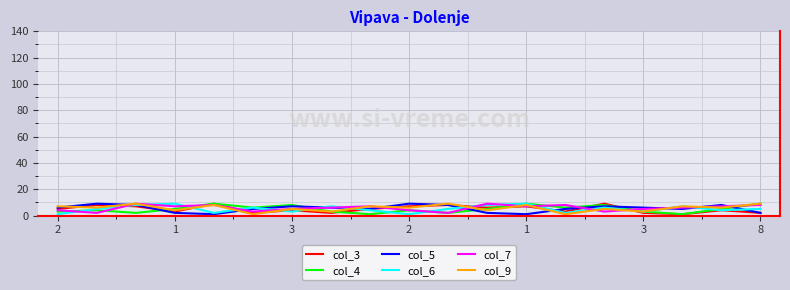

True or false: col_3 has more than 1 interior local peaks.

True